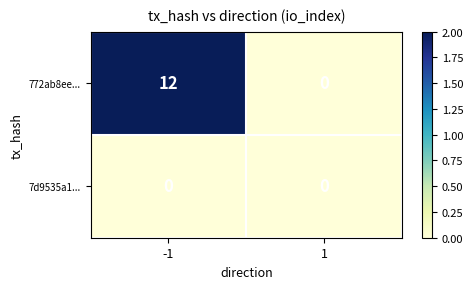

List the series in order of their peak value, lowest first.

7d9535a1..., 772ab8ee...